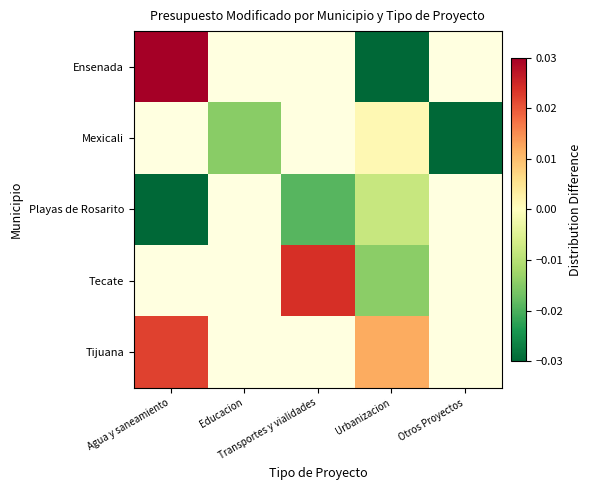

Which category has the highest value across all series?

Agua y saneamiento